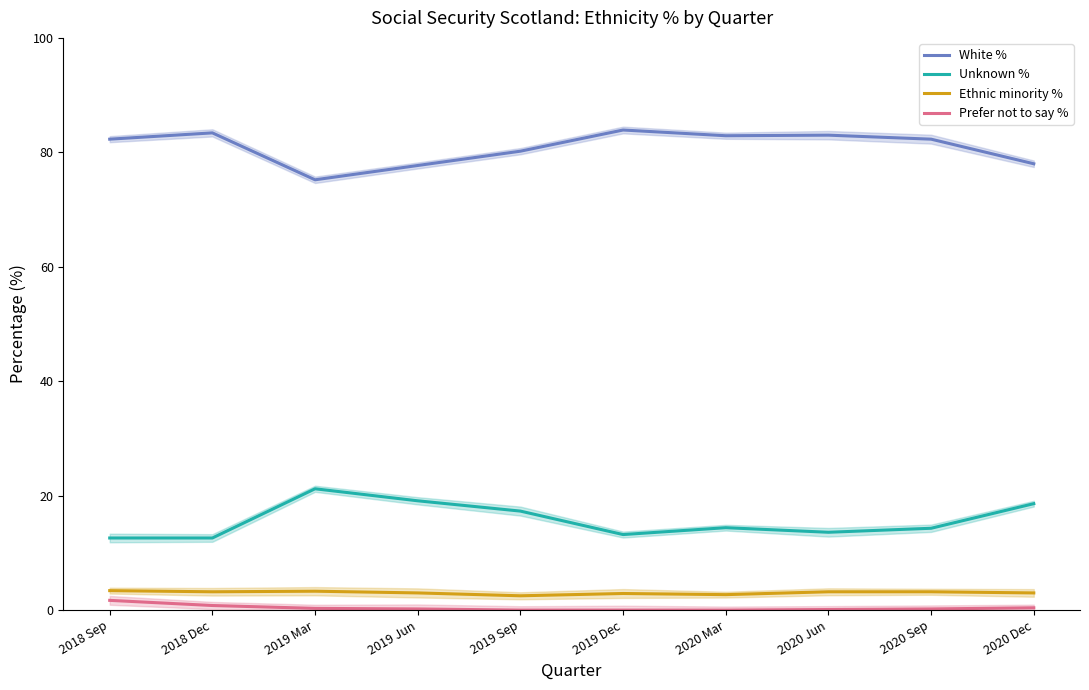

What is the sum of all Prefer not to say % values?

3.7